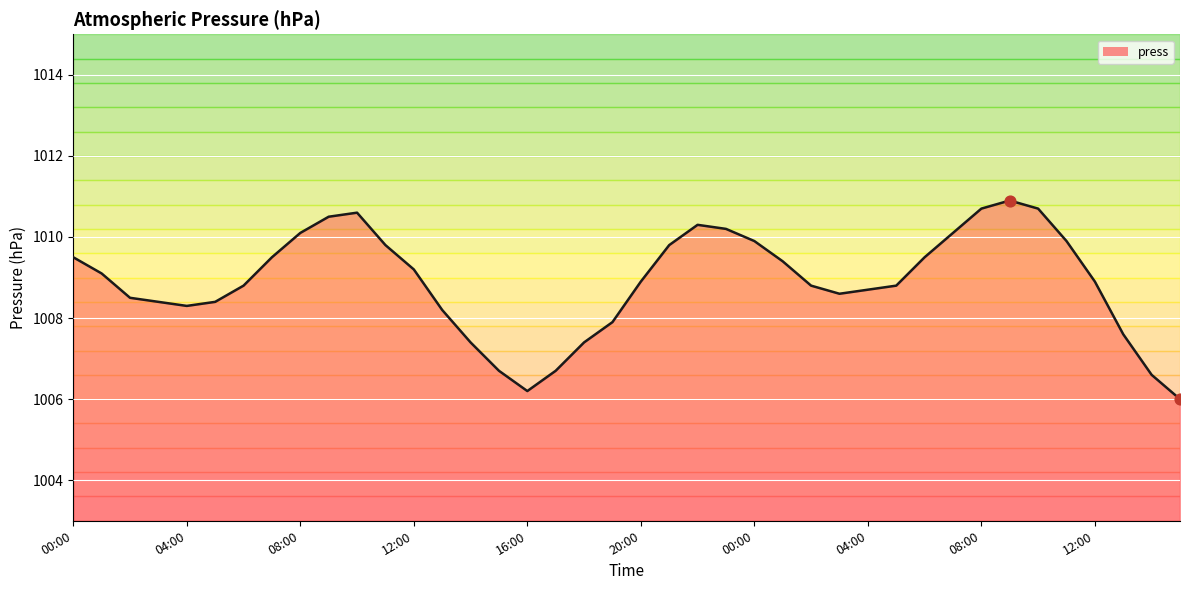

What is the change in value from 13:00 to 19:00?

-0.3